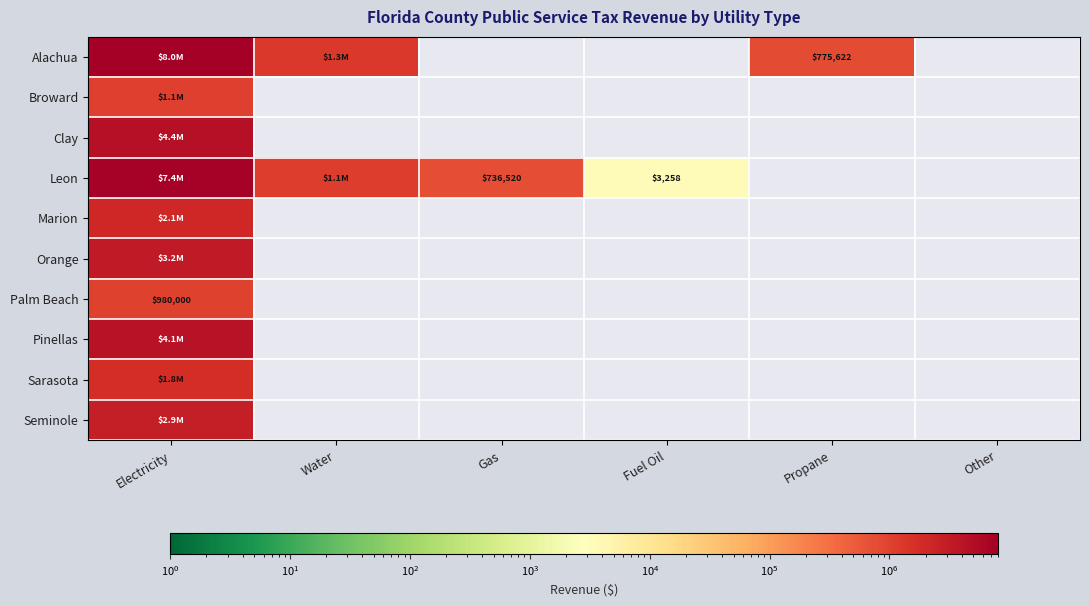

What is the maximum value for Marion?

2150000.0